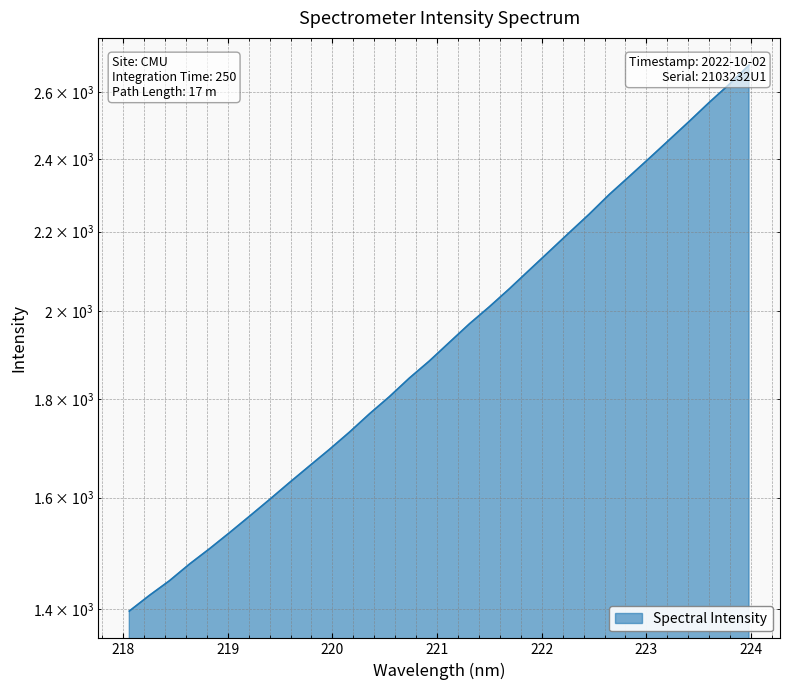

What is the maximum value shown in the chart?

2685.0